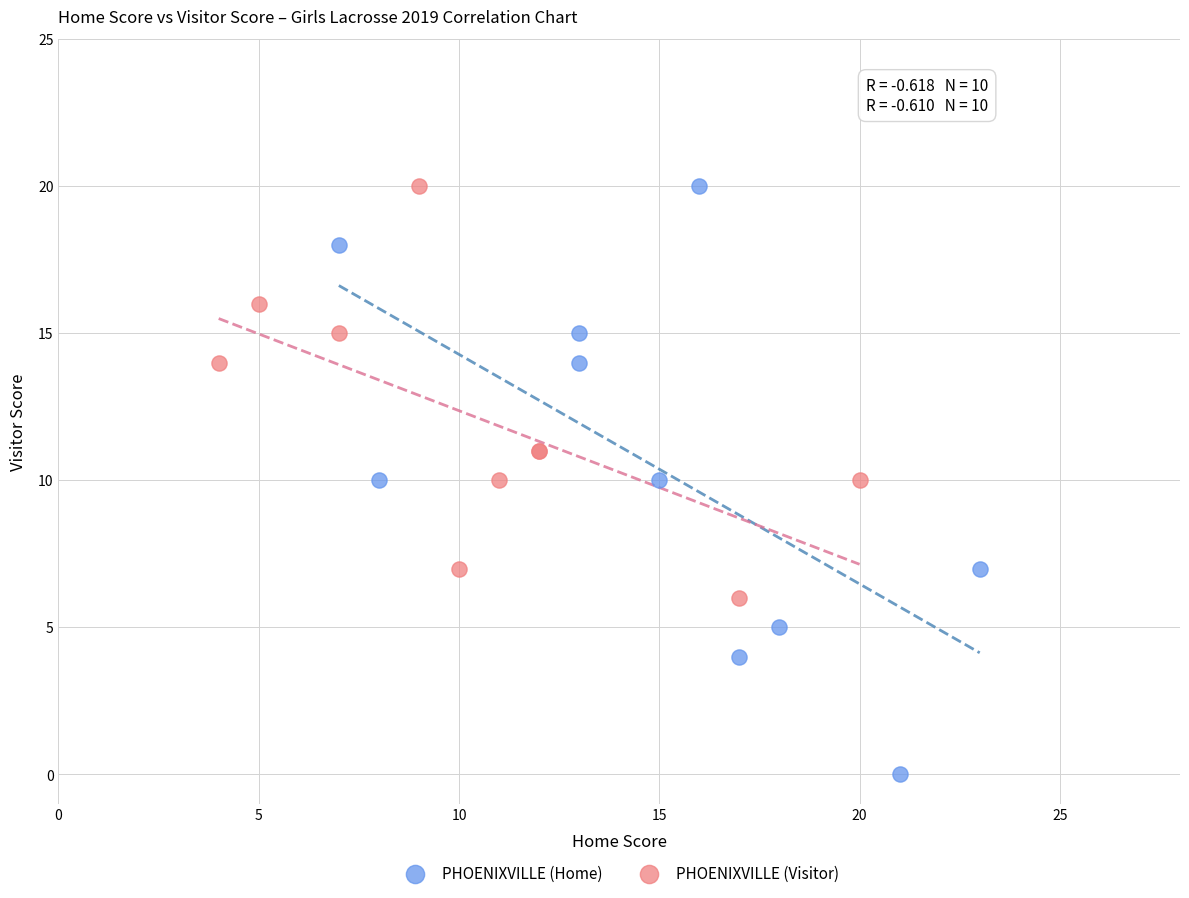

Which series has the widest spread of Y values?

PHOENIXVILLE (Home)